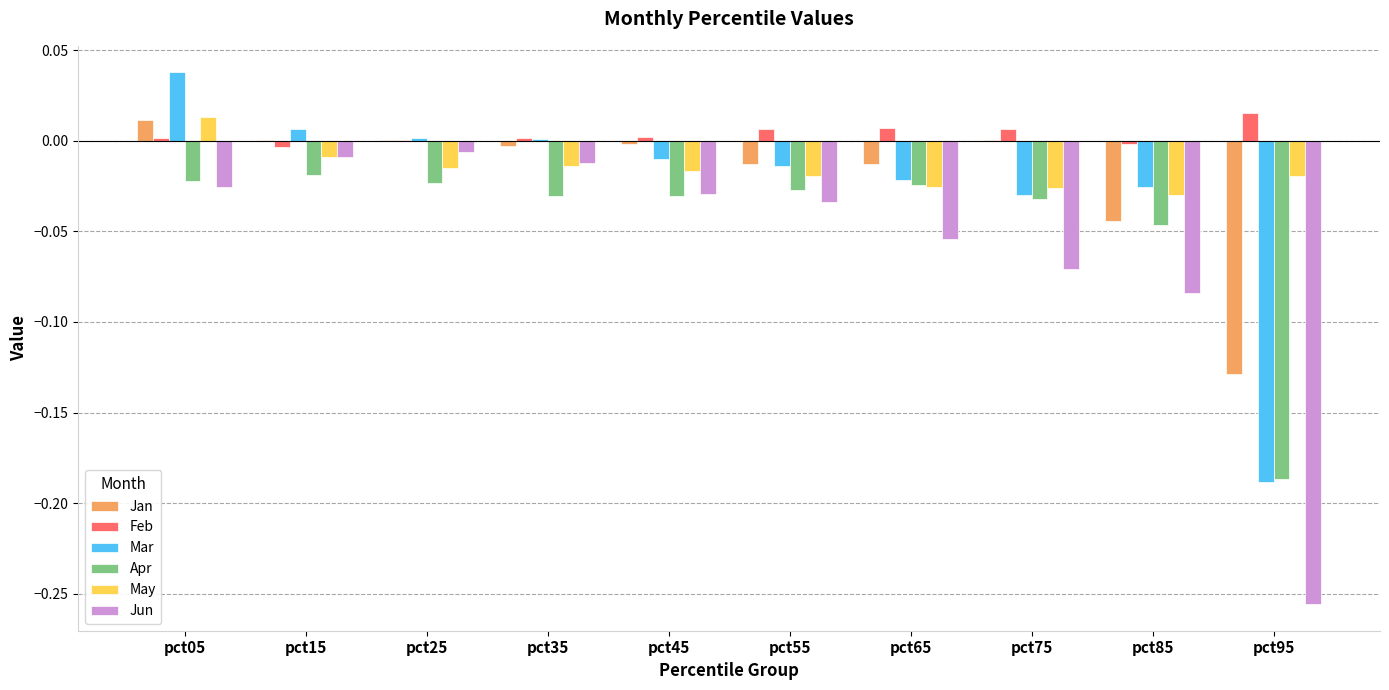

Which category has the highest value in the Mar series?

pct05